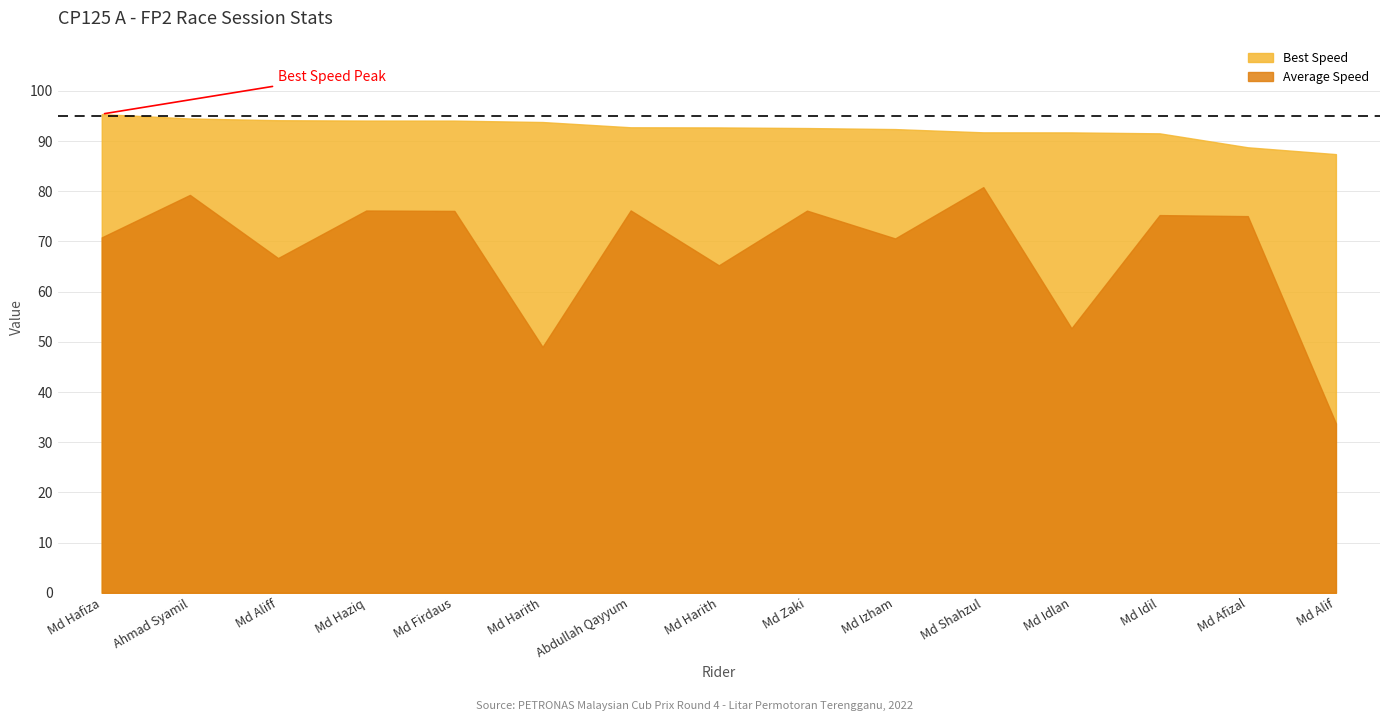

Does the chart have visible grid lines?

Yes